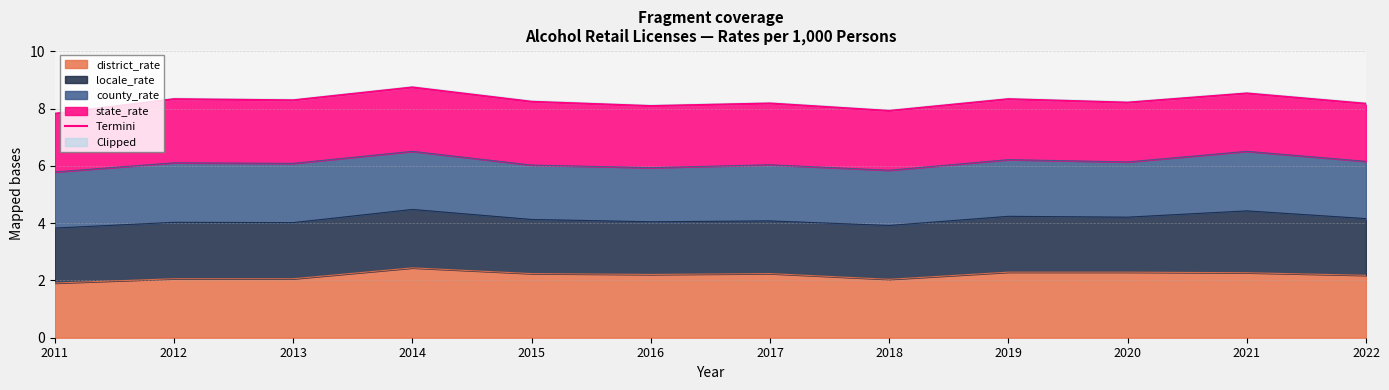

What is the difference between the maximum and minimum values?

0.9